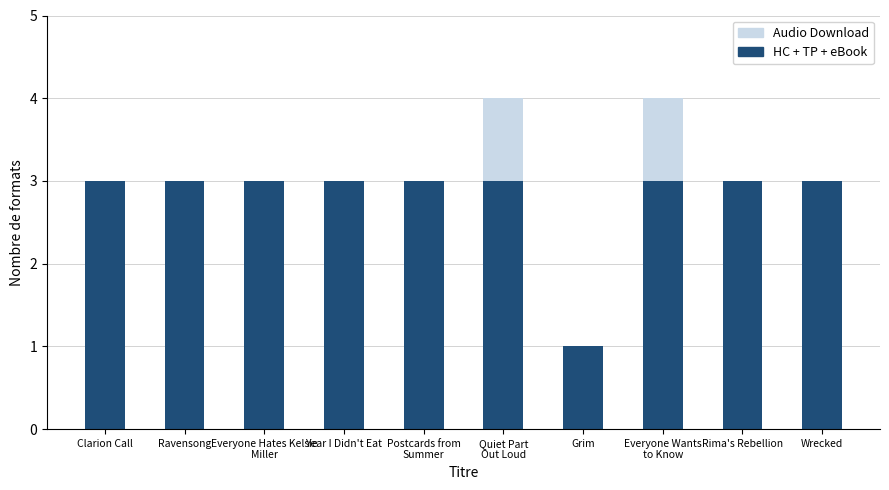

Are the bars grouped side by side (vs. stacked)?

No